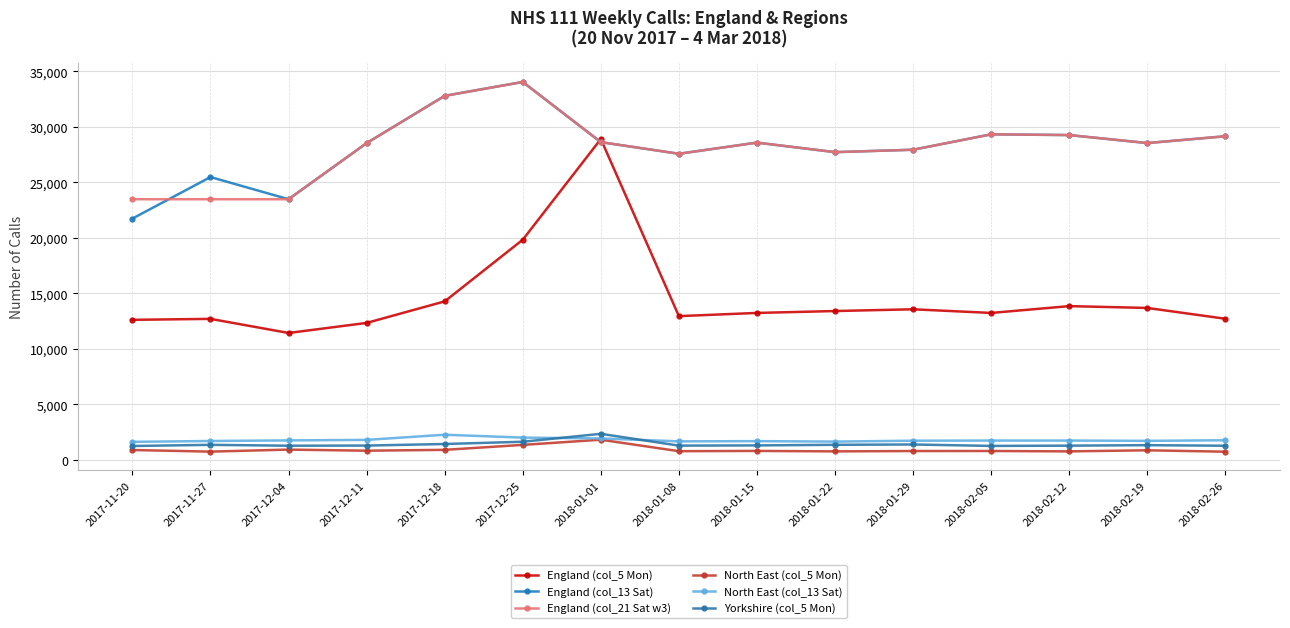

How many values in the England (col_13 Sat) series are below 28547?

7